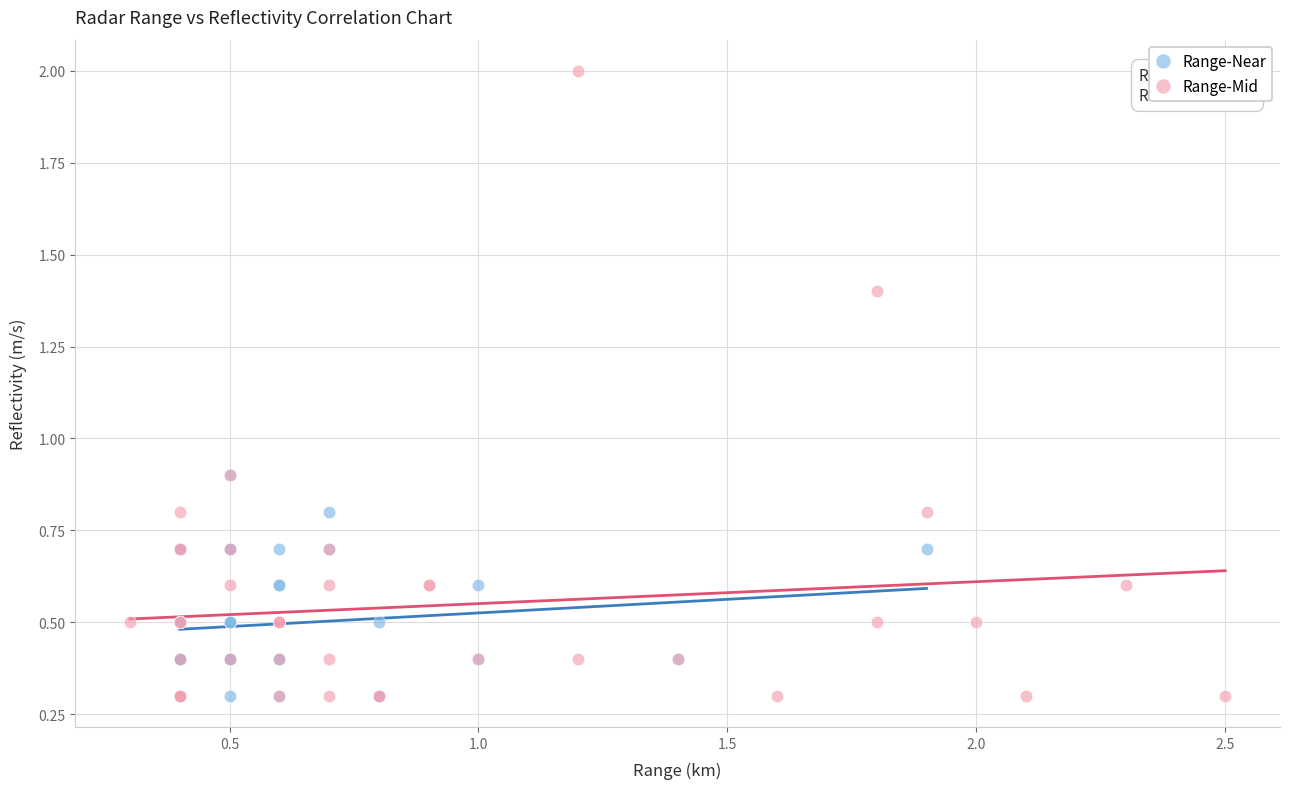

Which series contains the highest Y value?

Range-Mid